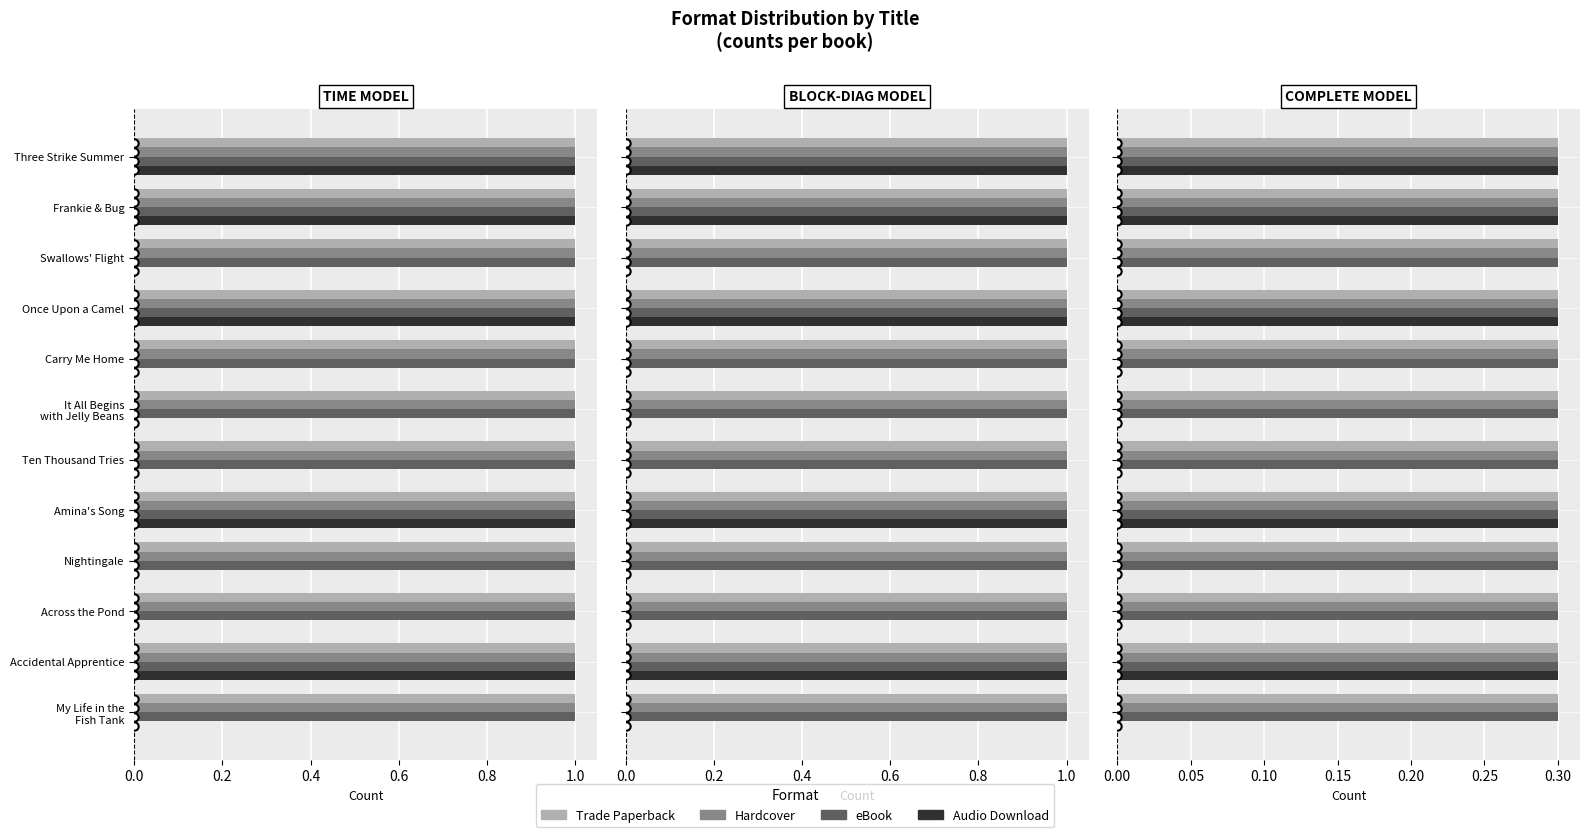

At 0.8, list the series in order from largest to smallest.

eBook, Trade Paperback, Hardcover, Audio Download